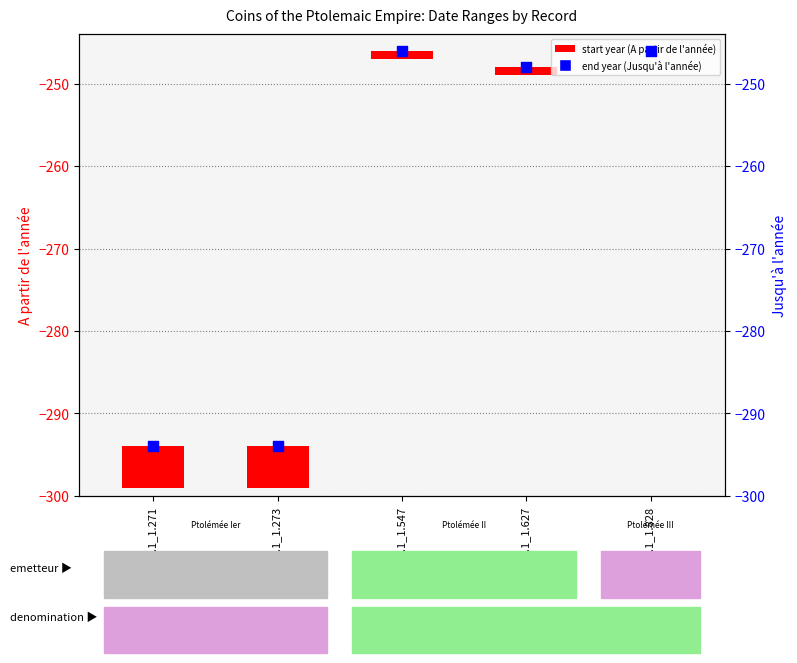

Which series has the largest total across all categories?

A partir de l'année